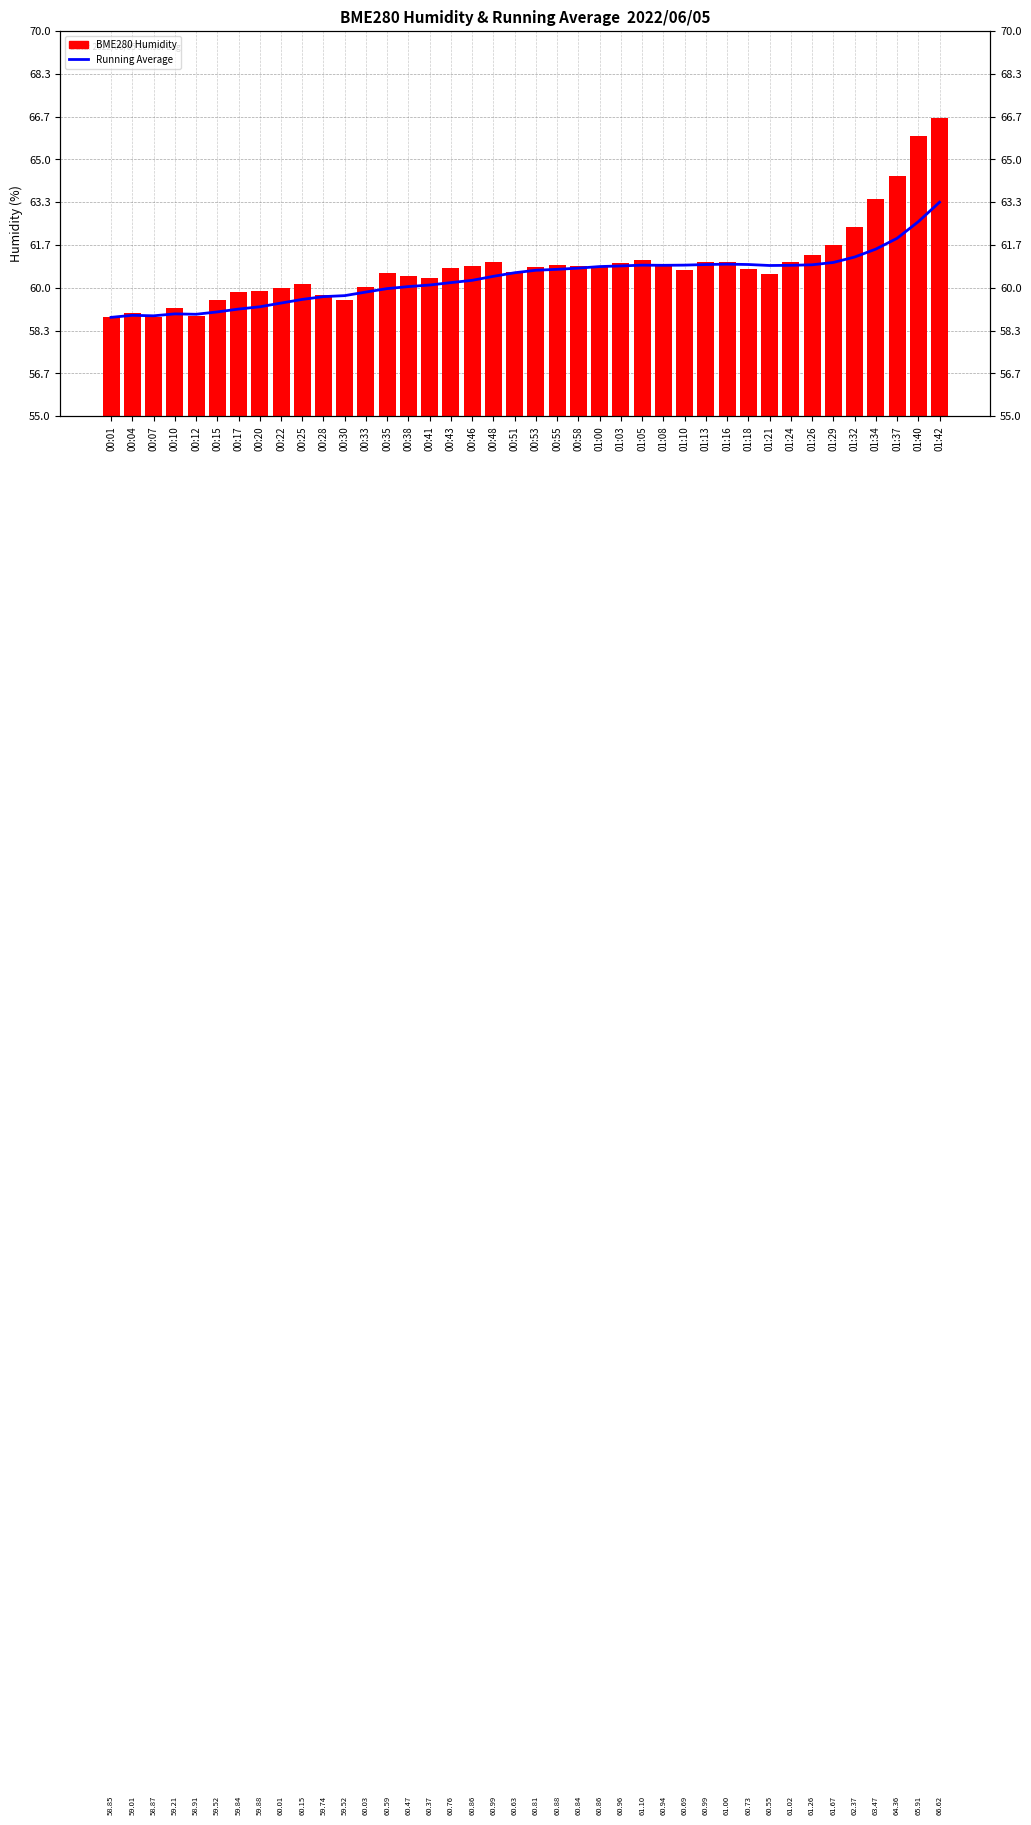

Rank the series by their average value, from highest to lowest.

BME280 Humidity, Running Average